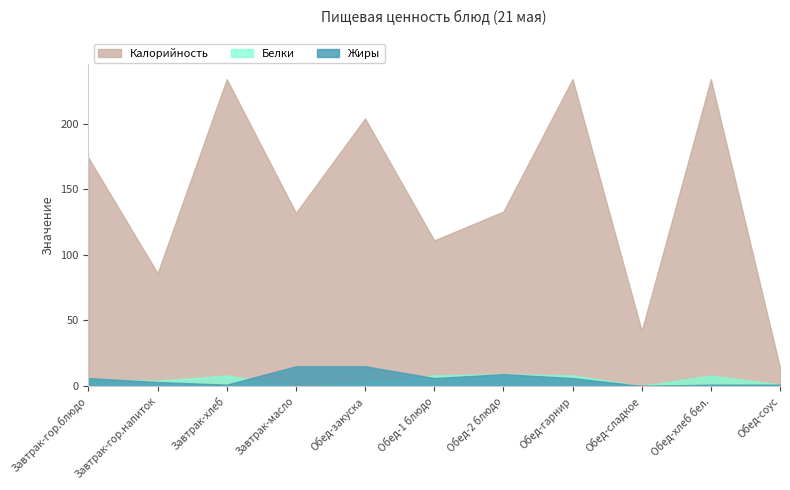

True or false: Калорийность and Белки cross at least once.

False